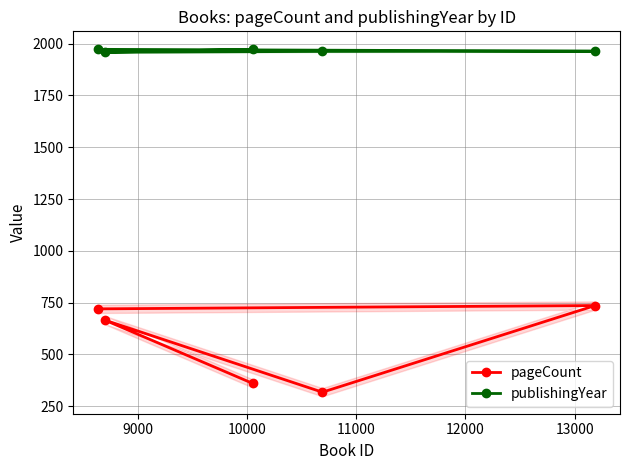

How many lines are shown in the chart?

2